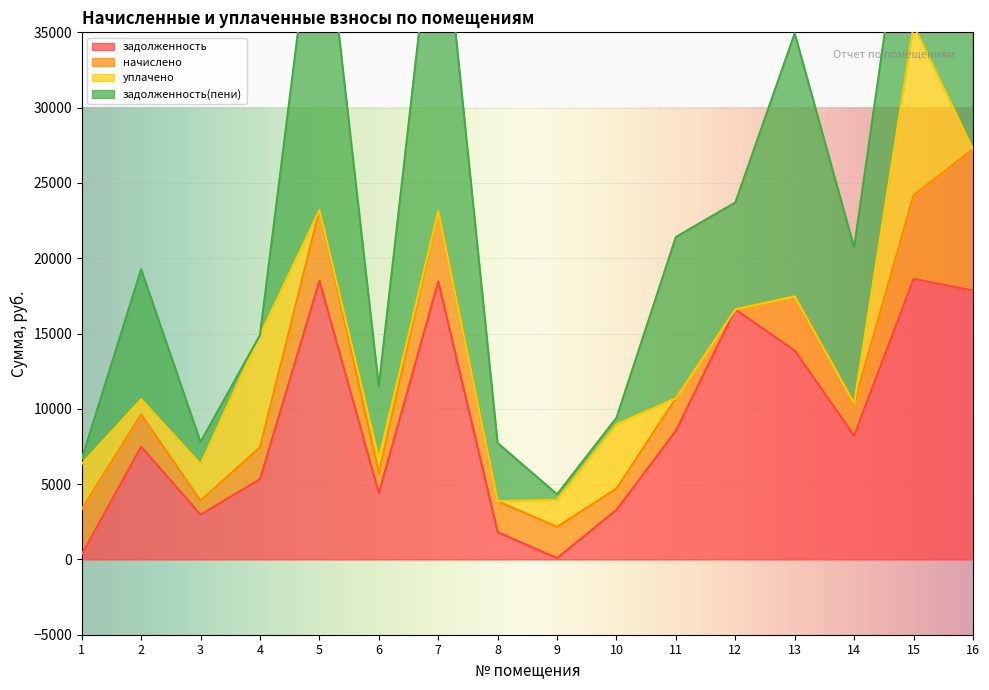

Where is задолженность nearest to the value 9360?

11